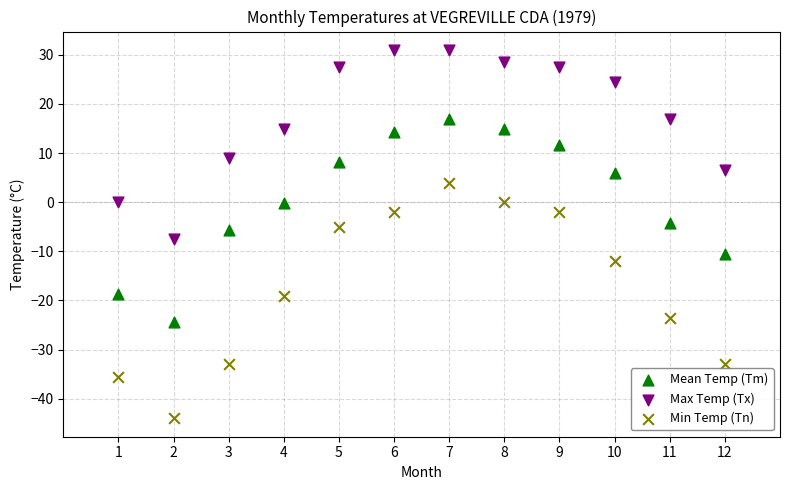

Which series reaches the maximum Y coordinate?

Max Temp (Tx)